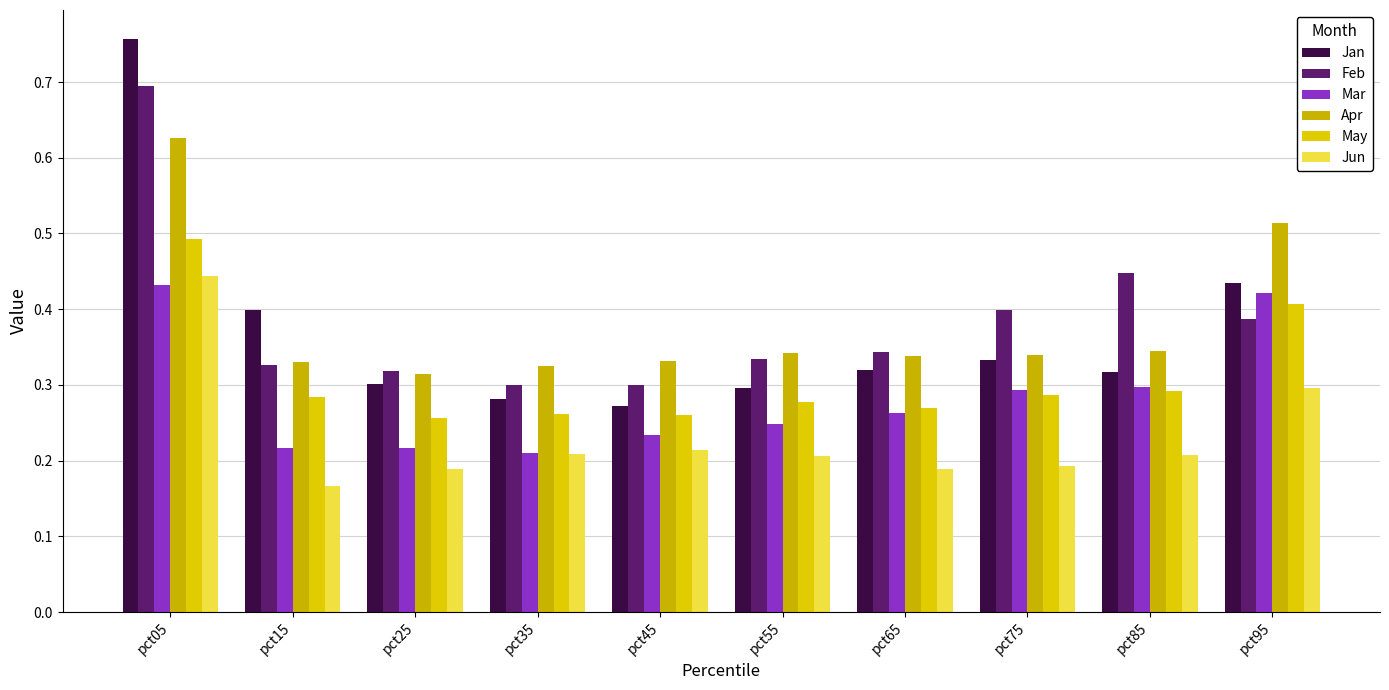

Rank the series by their maximum value, from highest to lowest.

Jan, Feb, Apr, May, Jun, Mar